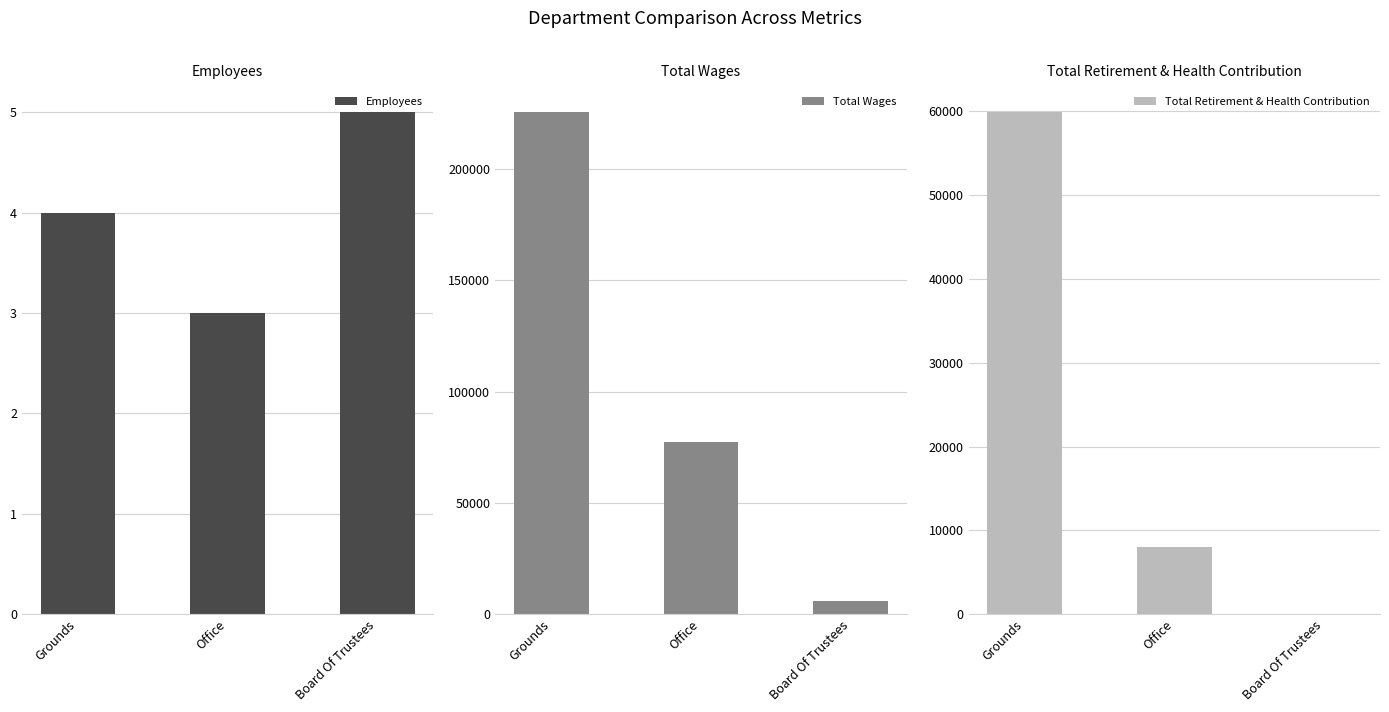

Does the chart contain any negative values?

No